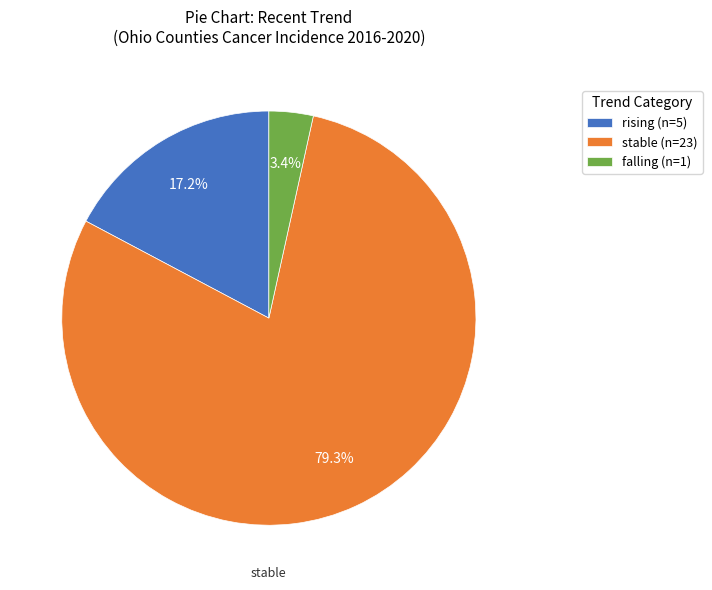

Which slice is the smallest?

falling